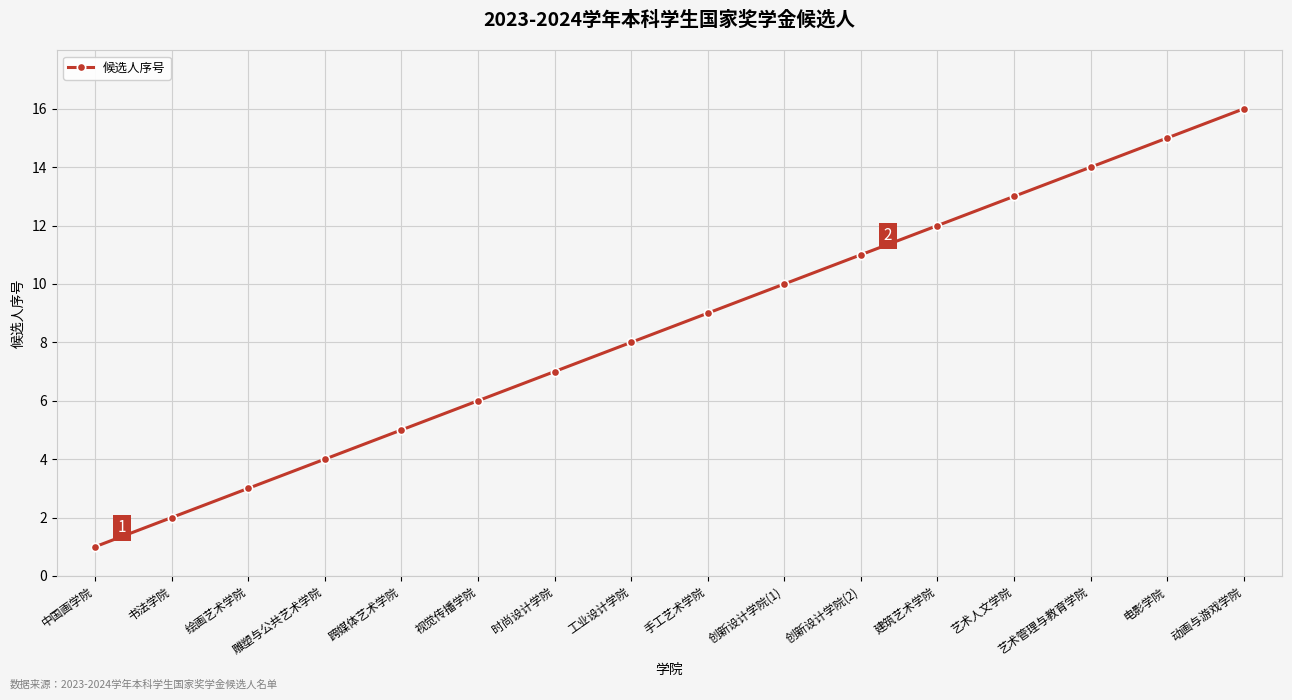

How many lines are shown in the chart?

1